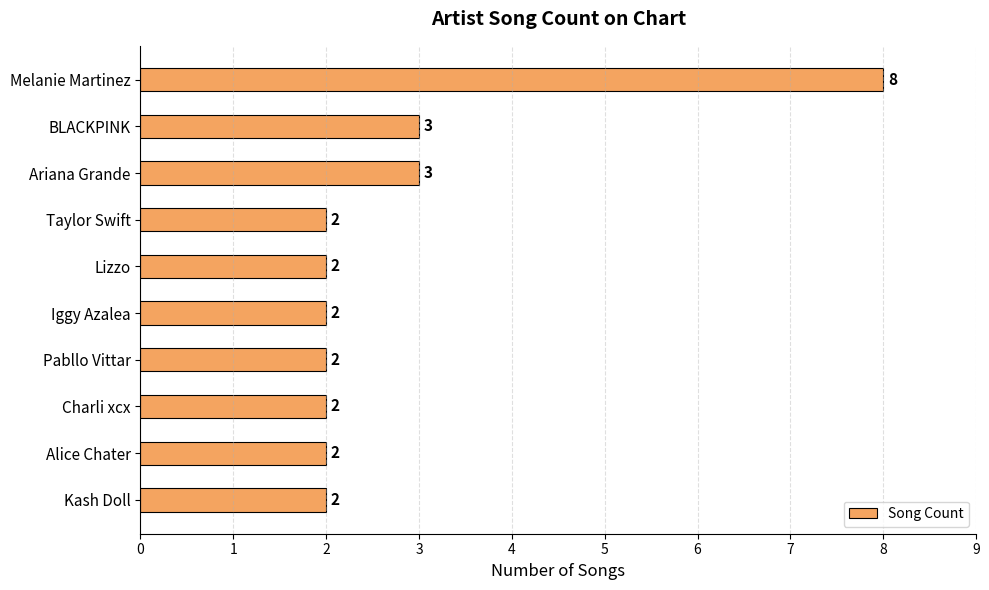

What is the ratio of the value at Iggy Azalea to the value at Kash Doll?

1.0